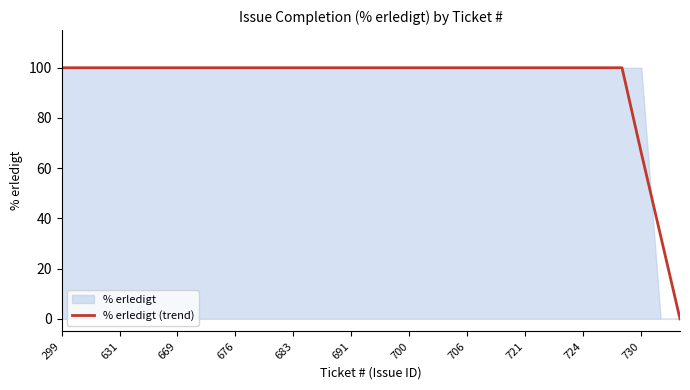

Does the chart have visible grid lines?

No